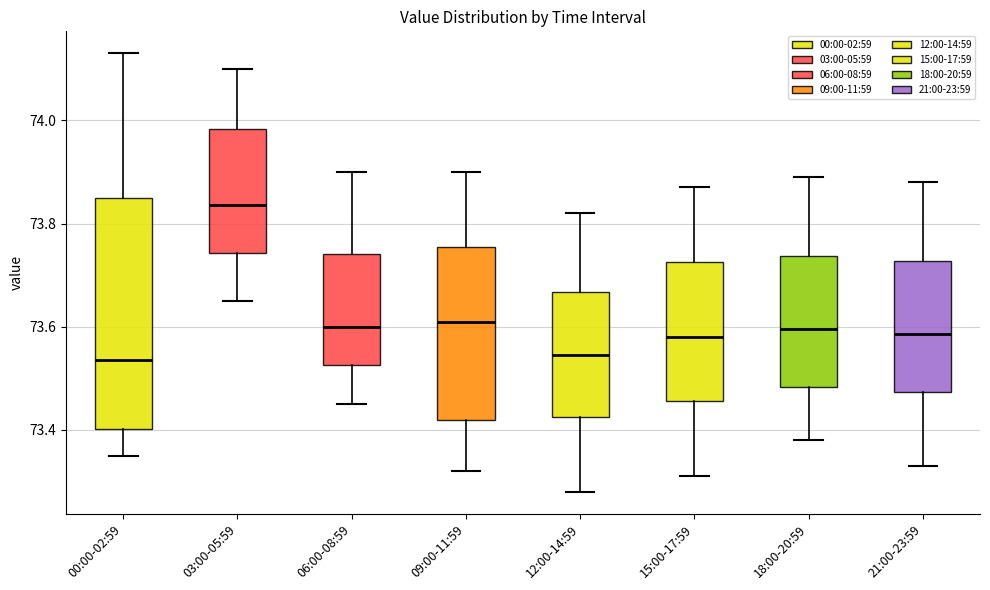

Reading left to right, read every box against the y-axis: the position of its median line, the range the box covers, and the ends of its whiskers. The values are not printed on the chart, so give them approximately, as read against the axis.

00:00-02:59: median 73.54, box 73.40 to 73.86, whiskers 73.36 to 74.14
03:00-05:59: median 73.84, box 73.74 to 73.98, whiskers 73.66 to 74.10
06:00-08:59: median 73.60, box 73.52 to 73.74, whiskers 73.46 to 73.90
09:00-11:59: median 73.62, box 73.42 to 73.76, whiskers 73.32 to 73.90
12:00-14:59: median 73.54, box 73.42 to 73.66, whiskers 73.28 to 73.82
15:00-17:59: median 73.58, box 73.46 to 73.72, whiskers 73.32 to 73.88
18:00-20:59: median 73.60, box 73.48 to 73.74, whiskers 73.38 to 73.90
21:00-23:59: median 73.58, box 73.48 to 73.72, whiskers 73.34 to 73.88